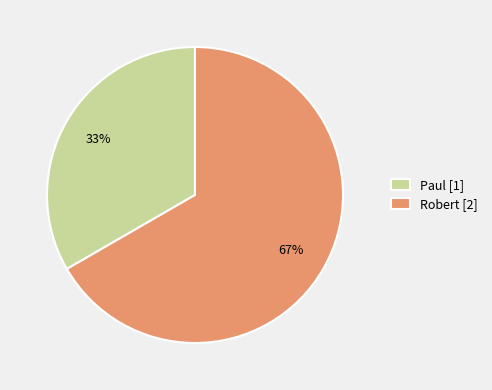

Which category has the biggest portion of the pie?

Robert